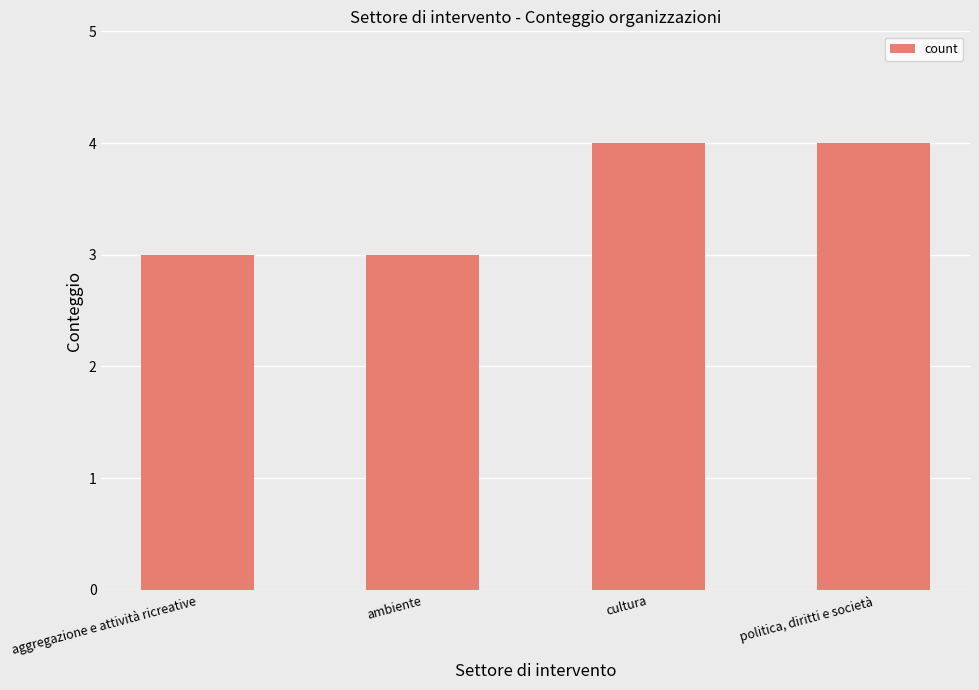

What is the minimum value shown in the chart?

3